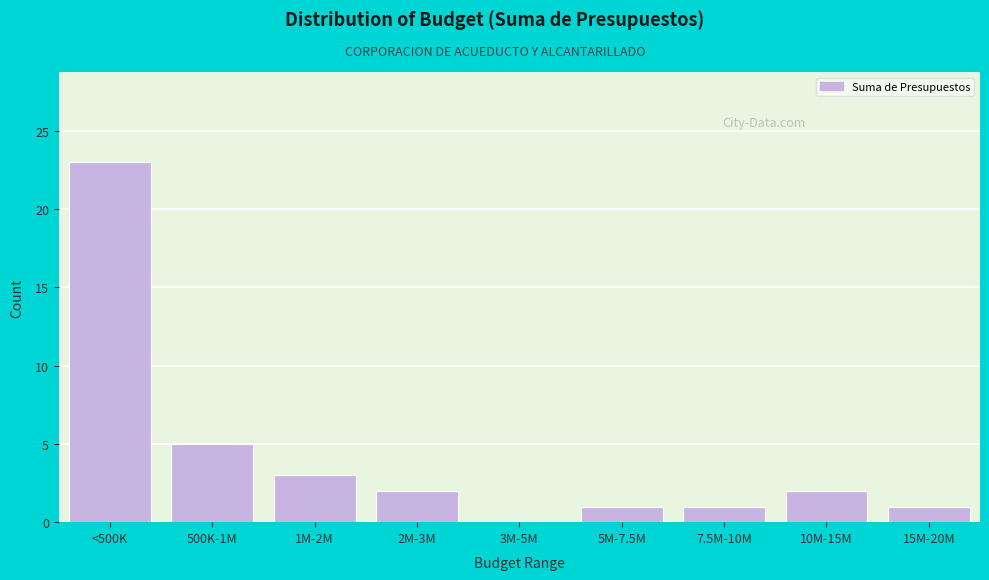

Reading left to right, what are all the values shown in this chart?

<500K=23	500K-1M=5	1M-2M=3	2M-3M=2	3M-5M=0	5M-7.5M=1	7.5M-10M=1	10M-15M=2	15M-20M=1